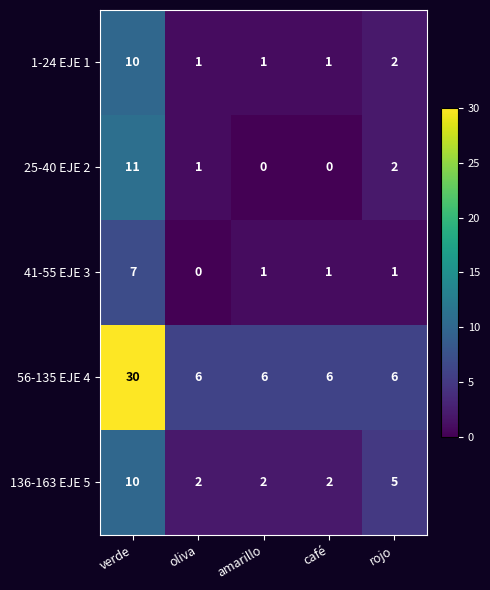

Reading right to left, list all the values displayed in this chart.

1-24 EJE 1: rojo=2	café=1	amarillo=1	oliva=1	verde=10
25-40 EJE 2: rojo=2	café=0	amarillo=0	oliva=1	verde=11
41-55 EJE 3: rojo=1	café=1	amarillo=1	oliva=0	verde=7
56-135 EJE 4: rojo=6	café=6	amarillo=6	oliva=6	verde=30
136-163 EJE 5: rojo=5	café=2	amarillo=2	oliva=2	verde=10